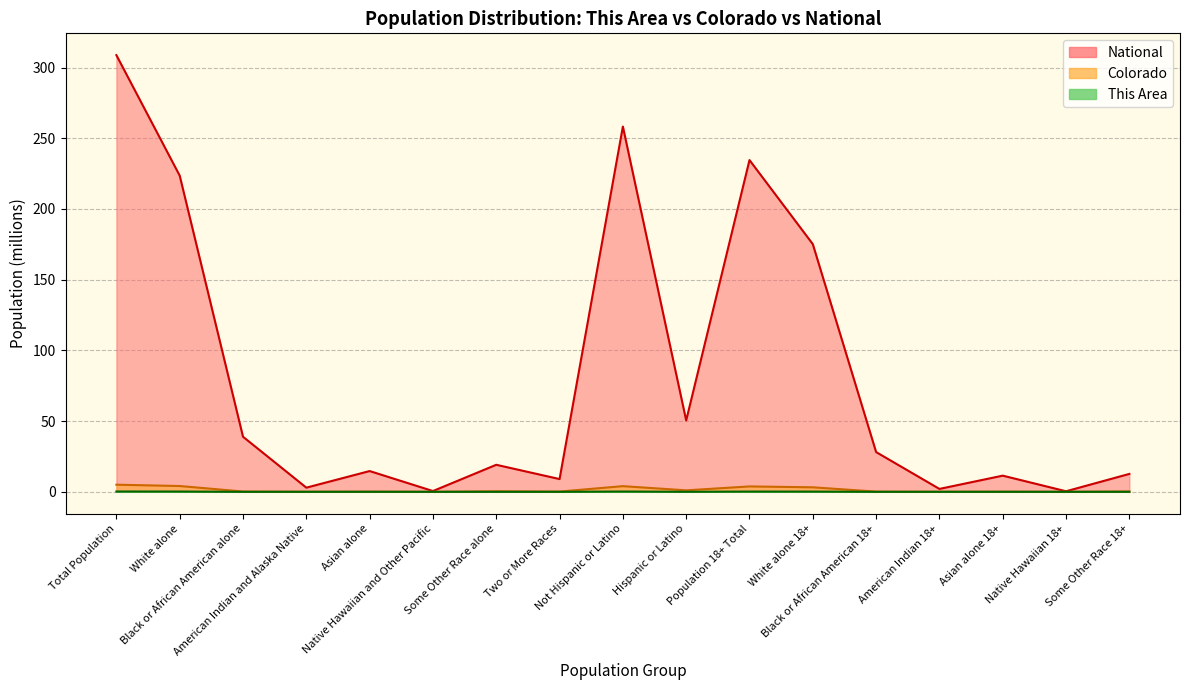

True or false: This Area and Colorado intersect in this chart.

False